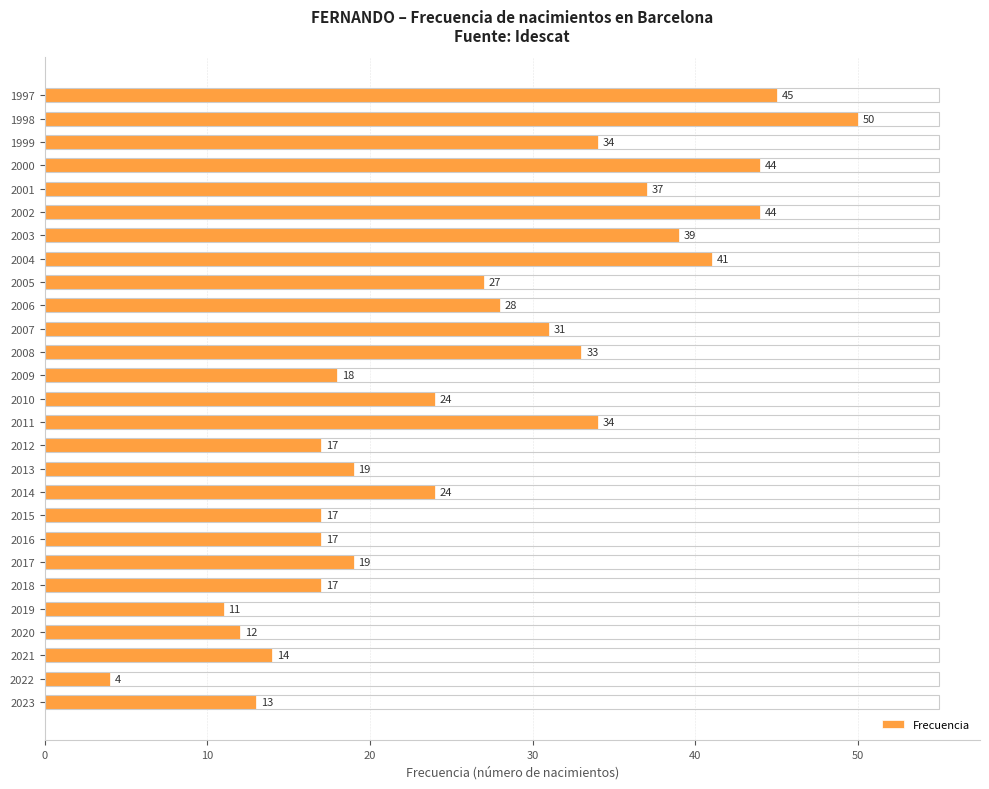

What is the difference between the second highest and second lowest values?

34